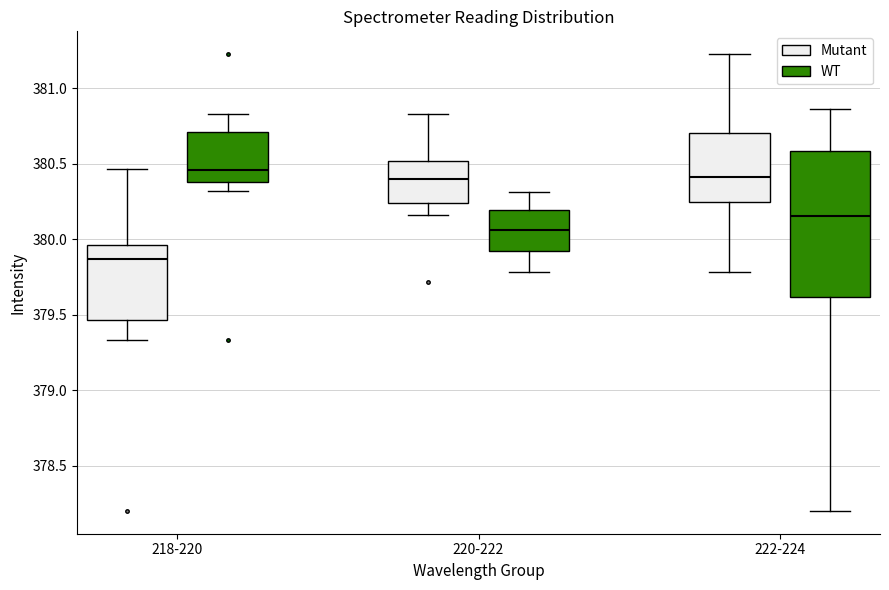

Reading left to right, transcribe this box plot: for each box, give where its median line is, the range the box spans, and where its two whiskers end, as read against the y-axis. The values are not printed on the chart, so give them approximately, as read against the axis.

218-220 (Mutant): median 379.85, box 379.45 to 379.95, whiskers 379.35 to 380.45
218-220 (WT): median 380.45, box 380.40 to 380.70, whiskers 380.30 to 380.85
220-222 (Mutant): median 380.40, box 380.25 to 380.50, whiskers 380.15 to 380.85
220-222 (WT): median 380.05, box 379.90 to 380.20, whiskers 379.80 to 380.30
222-224 (Mutant): median 380.40, box 380.25 to 380.70, whiskers 379.80 to 381.25
222-224 (WT): median 380.15, box 379.60 to 380.60, whiskers 378.20 to 380.85